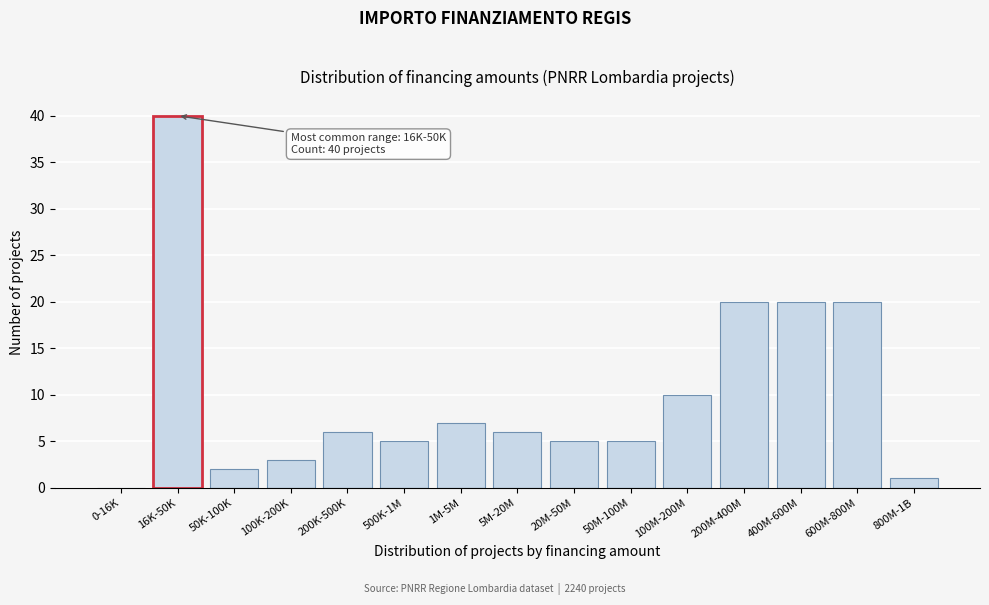

Reading left to right, what are all the values shown in this chart?

0-16K=0	16K-50K=40	50K-100K=2	100K-200K=3	200K-500K=6	500K-1M=5	1M-5M=7	5M-20M=6	20M-50M=5	50M-100M=5	100M-200M=10	200M-400M=20	400M-600M=20	600M-800M=20	800M-1B=1